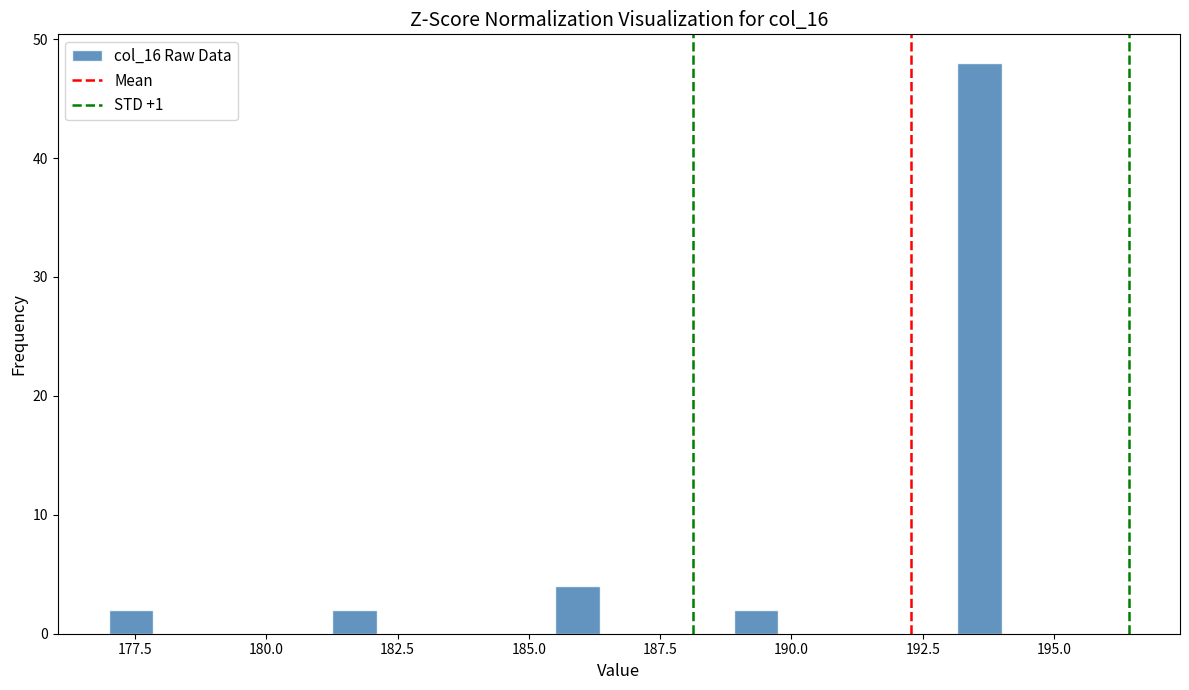

Read against the x-axis, roughly where is the centre of the tallest bar?

193.5